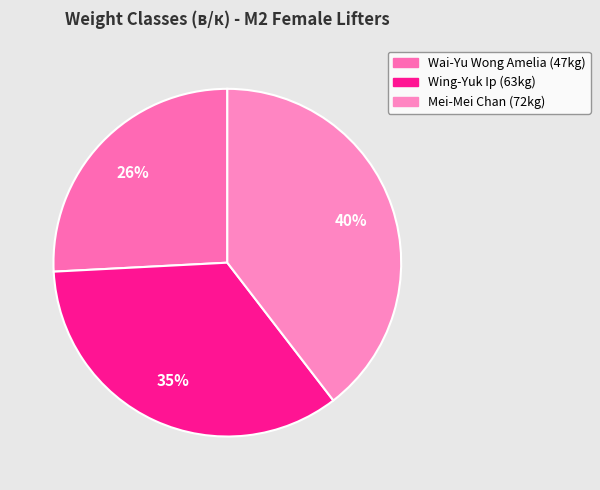

How many slices are in this pie chart?

3